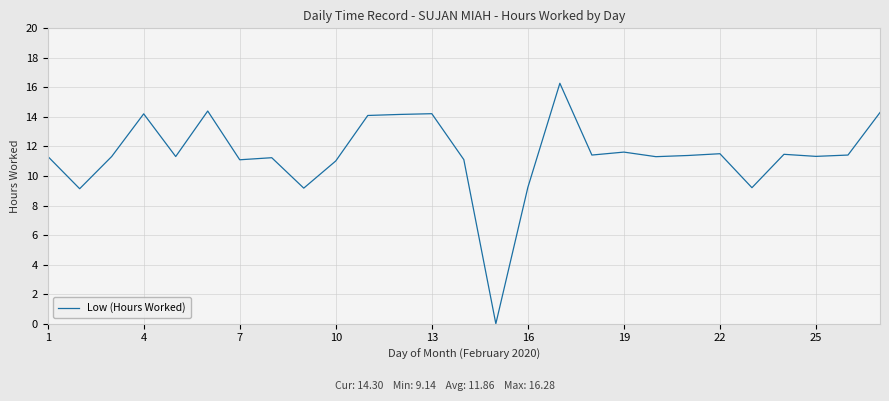

What is the maximum value shown in the chart?

16.3